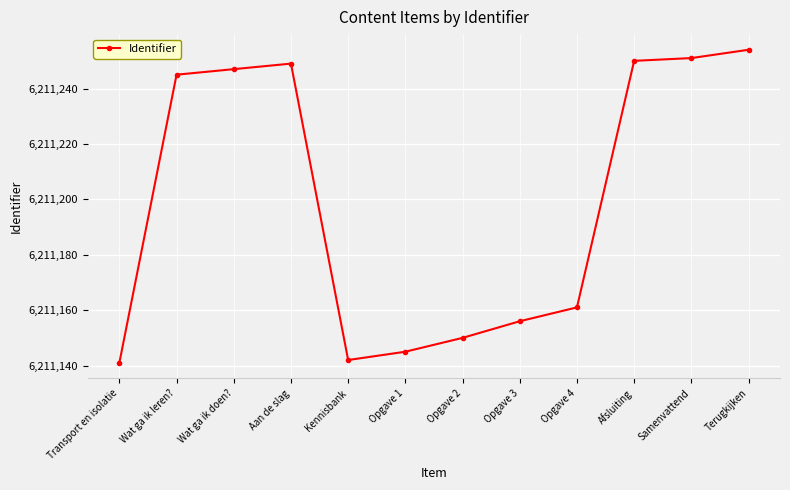

Reading left to right, extract all data points from this chart.

6211141	6211245	6211247	6211249	6211142	6211145	6211150	6211156	6211161	6211250	6211251	6211254